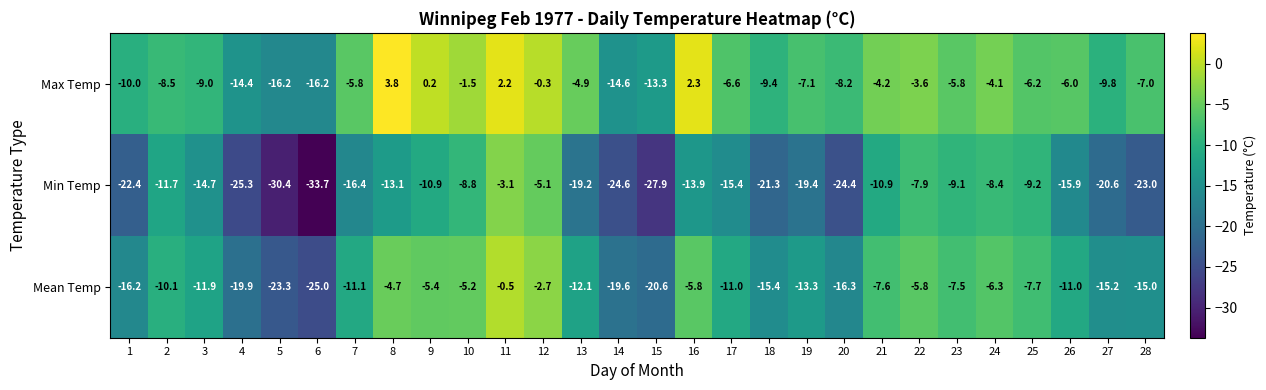

Which label corresponds to the largest value in the chart?

8